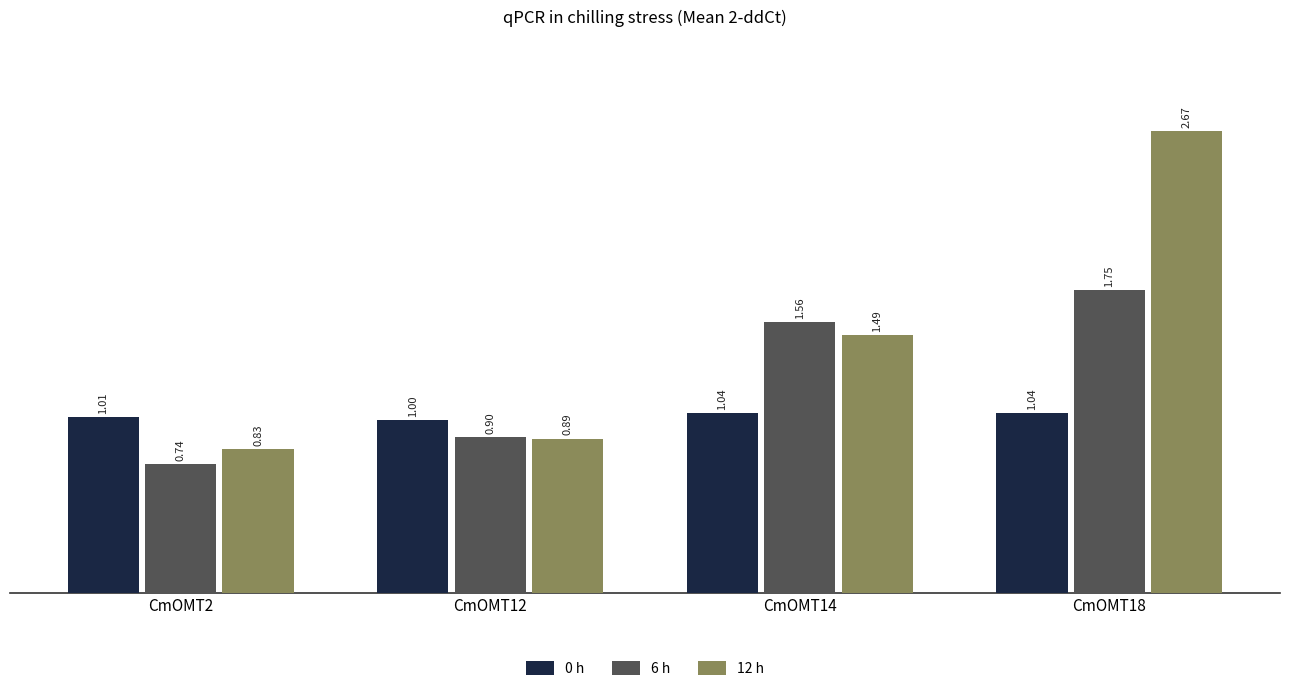

At how many categories does at least one series exceed 1?

4